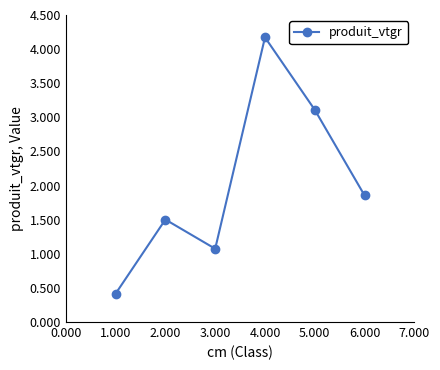

How many series are shown in this chart?

1